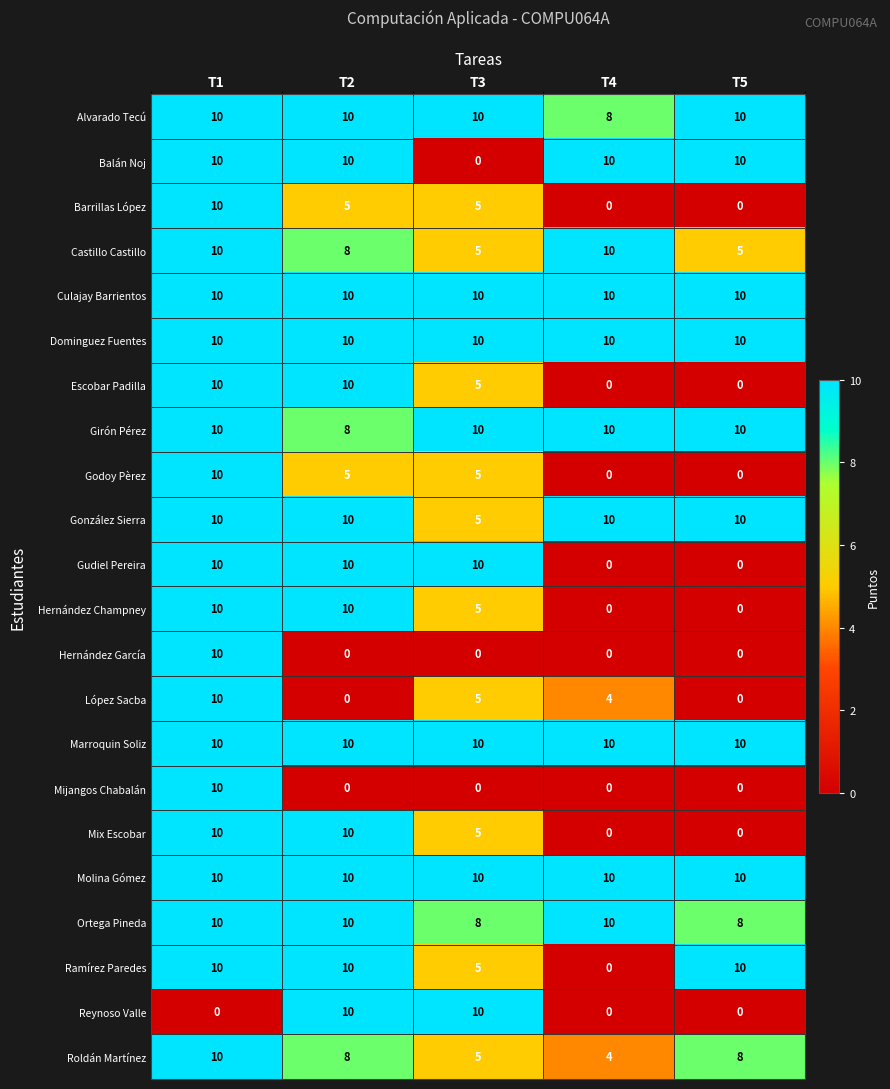

At how many categories does at least one series exceed 2?

5